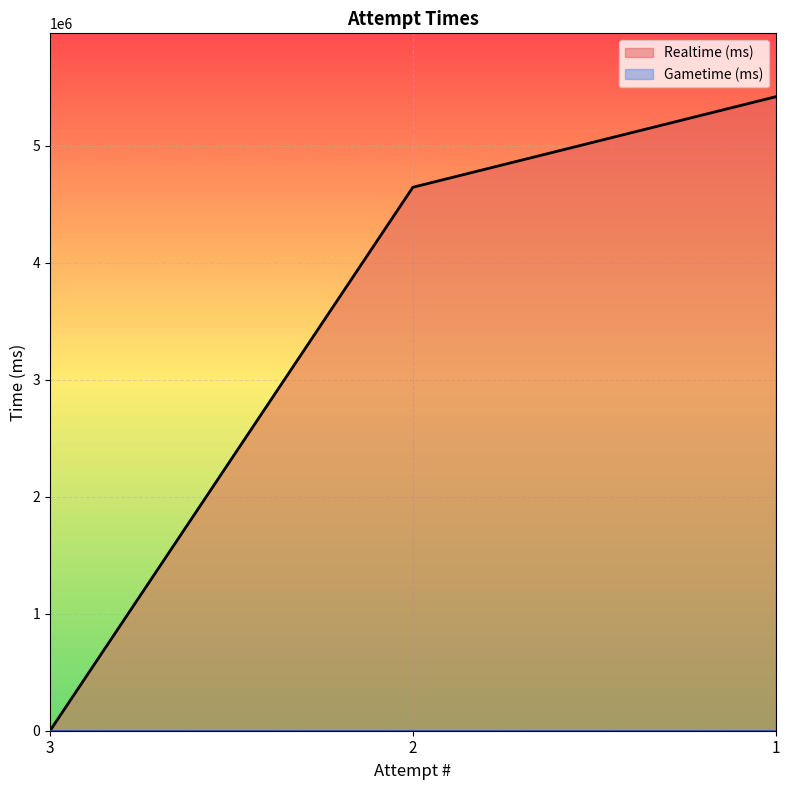

Does the chart display data point markers on the line(s)?

No